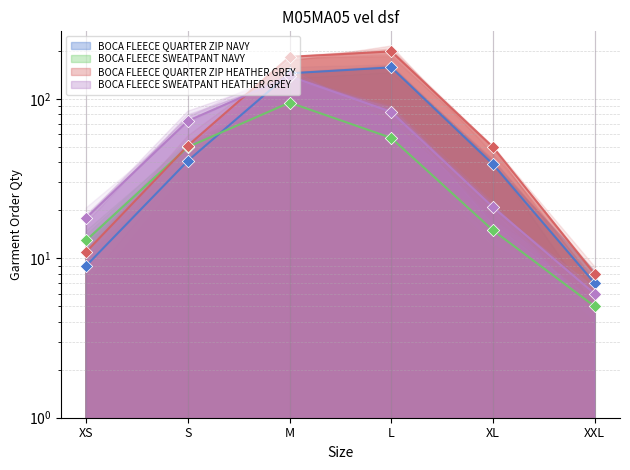

Which series contains the lowest Y value?

BOCA FLEECE SWEATPANT NAVY